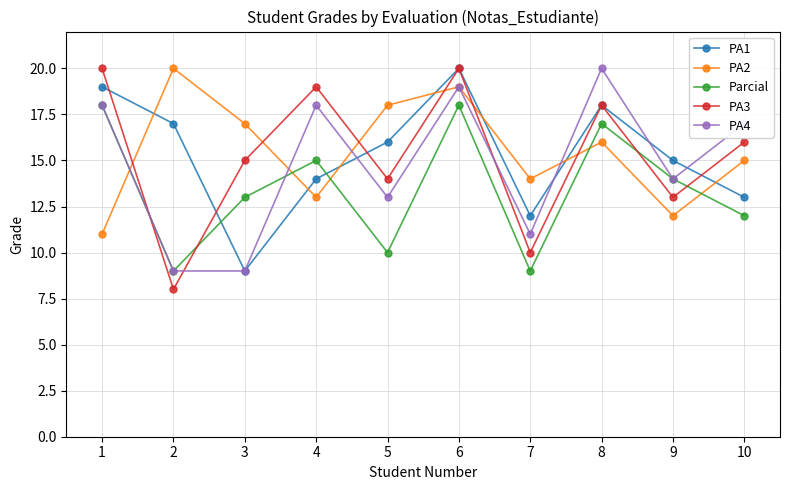

Which series changed the most between 2 and 7?

PA2